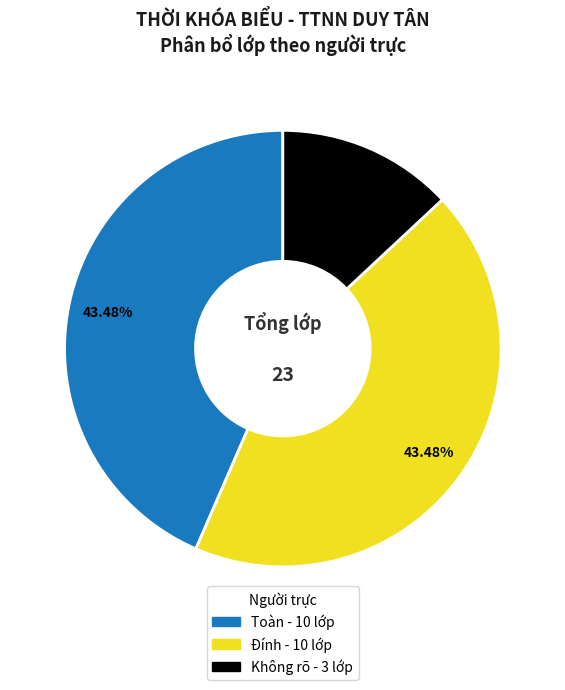

Does any single category account for the majority?

No